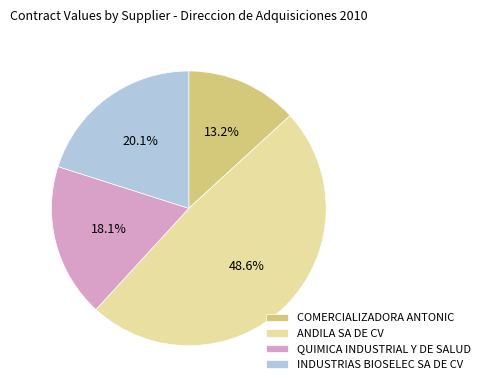

Rank the categories by value from highest to lowest.

ANDILA SA DE CV, INDUSTRIAS BIOSELEC SA DE CV, QUIMICA INDUSTRIAL Y DE SALUD, COMERCIALIZADORA ANTONIC